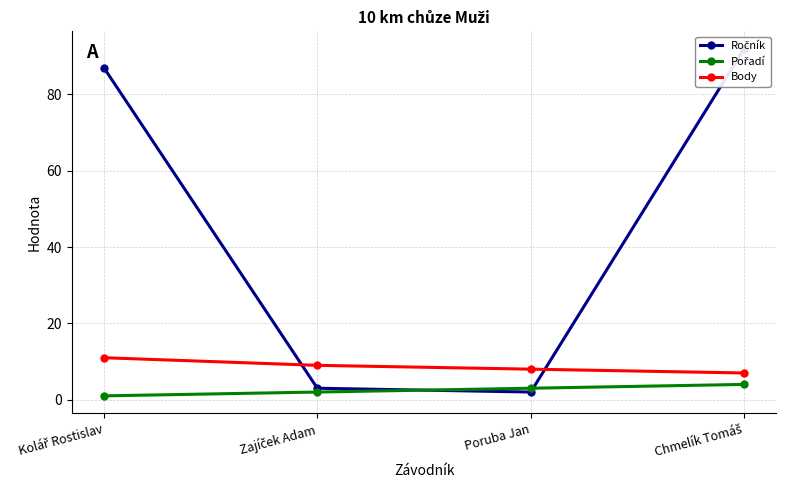

Which series has the largest total across all categories?

Ročník